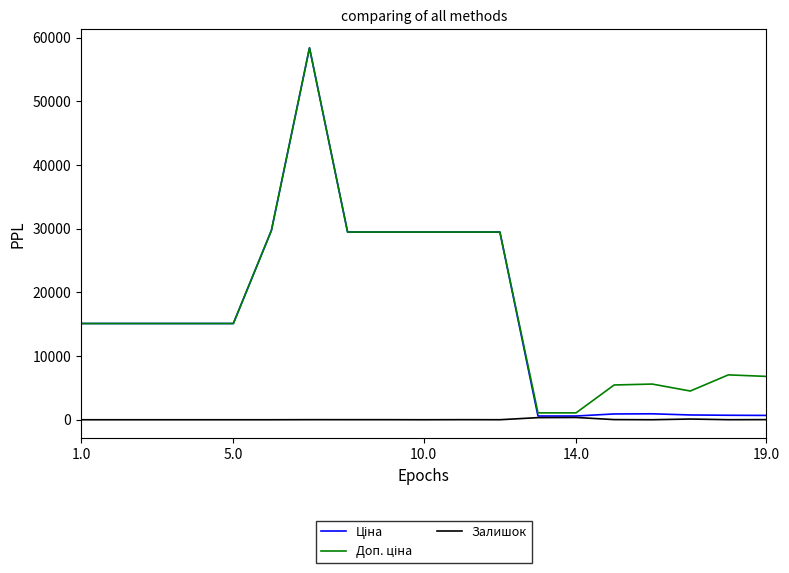

What is the greatest value displayed?

58426.5